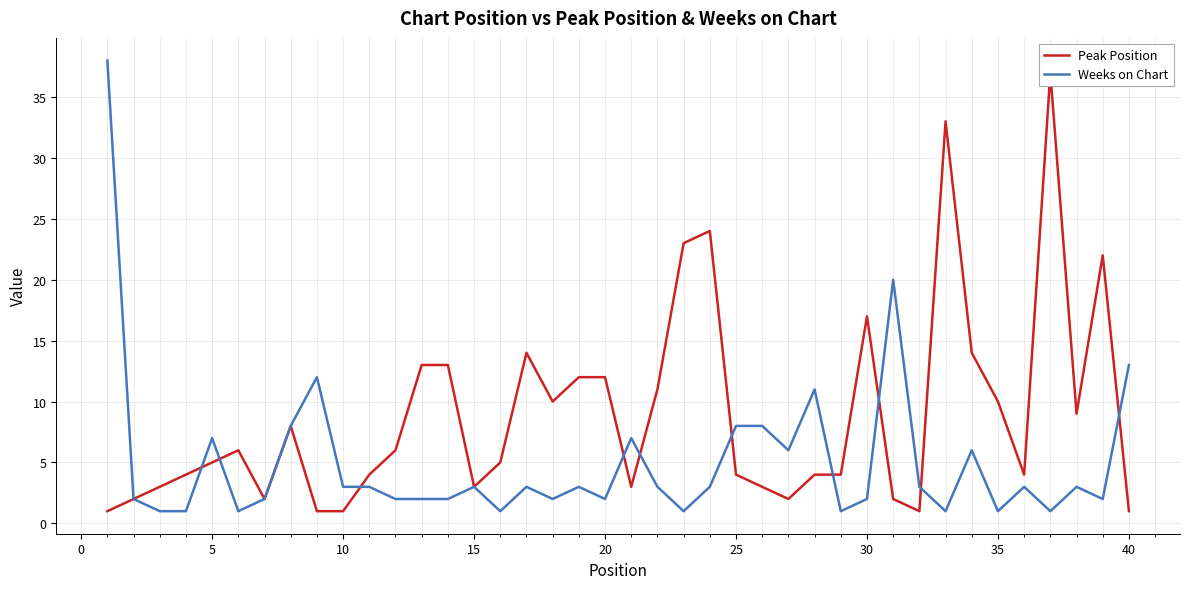

True or false: Weeks on Chart has a value of 7 at 5.

True